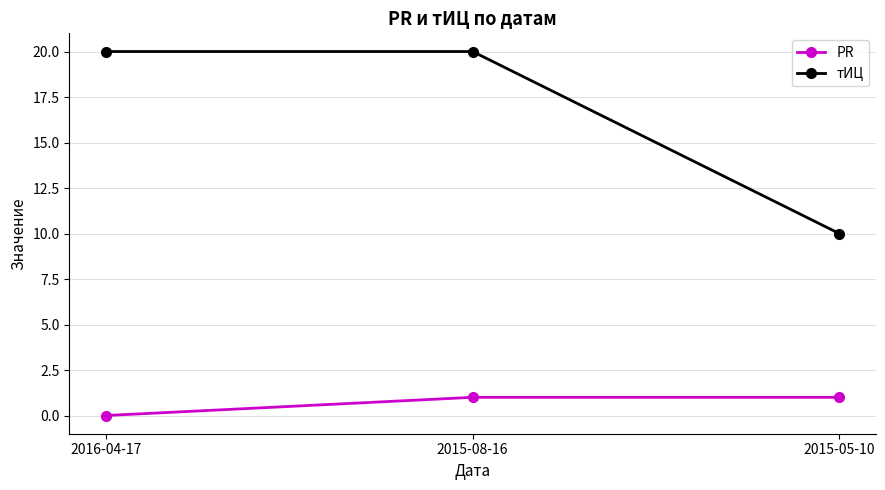

At which category is the sum across all series the highest?

2015-08-16